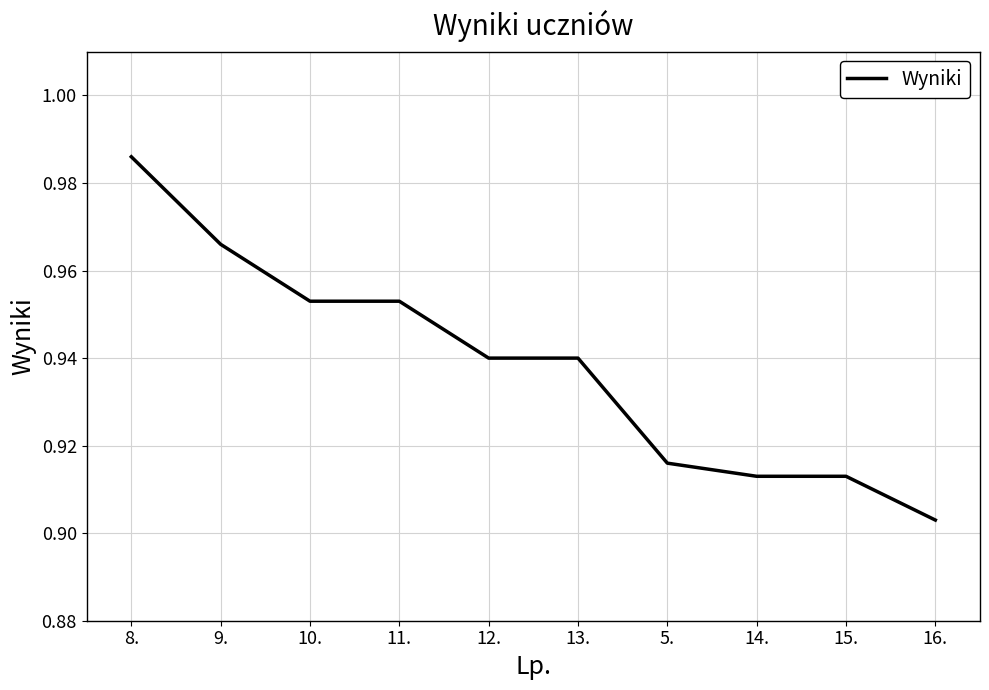

What is the sum of all values?

9.4